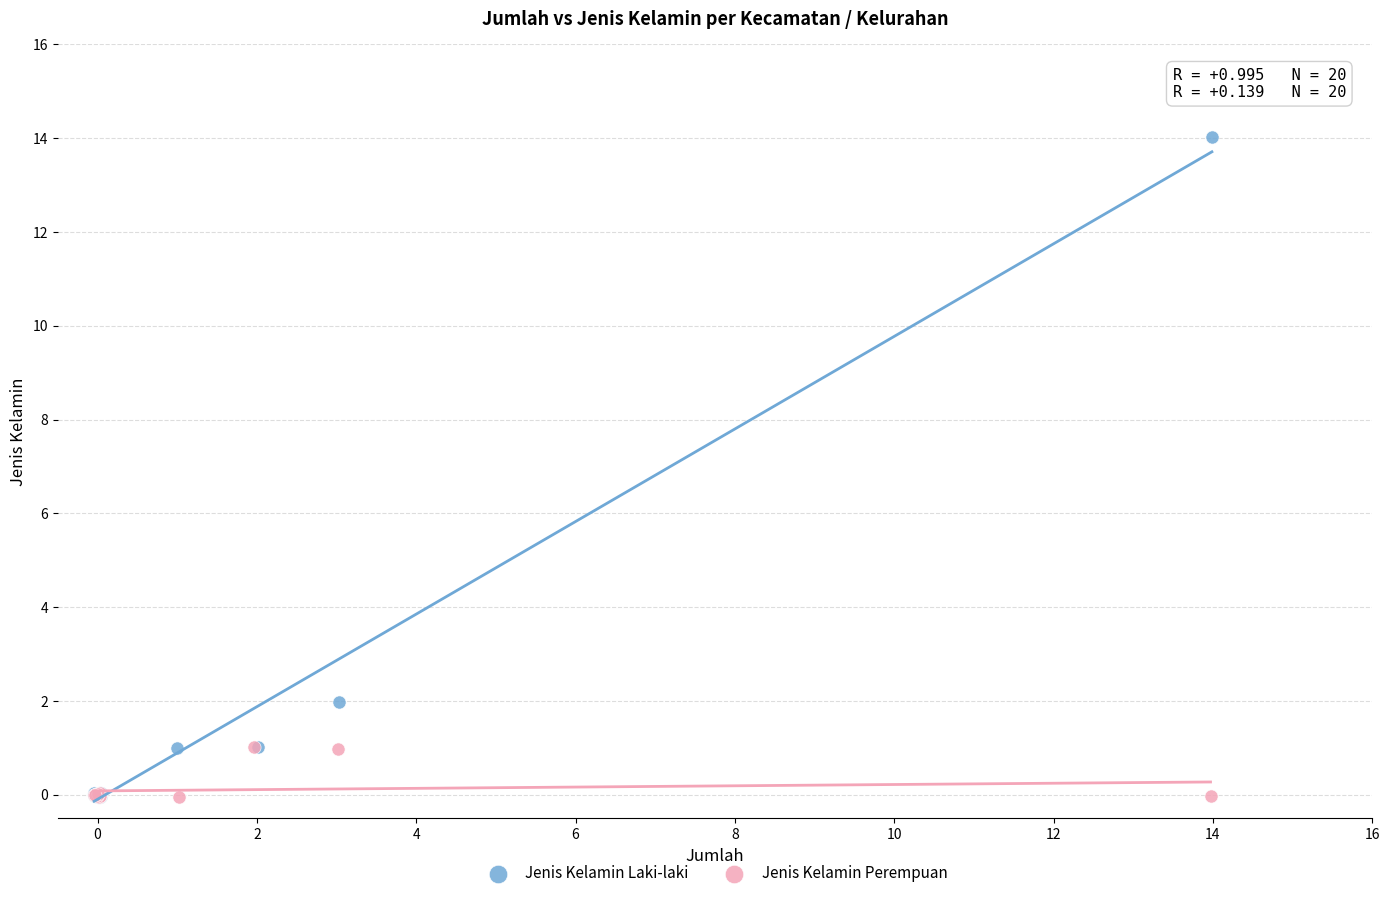

Which series has the widest spread of Y values?

Jenis Kelamin Laki-laki